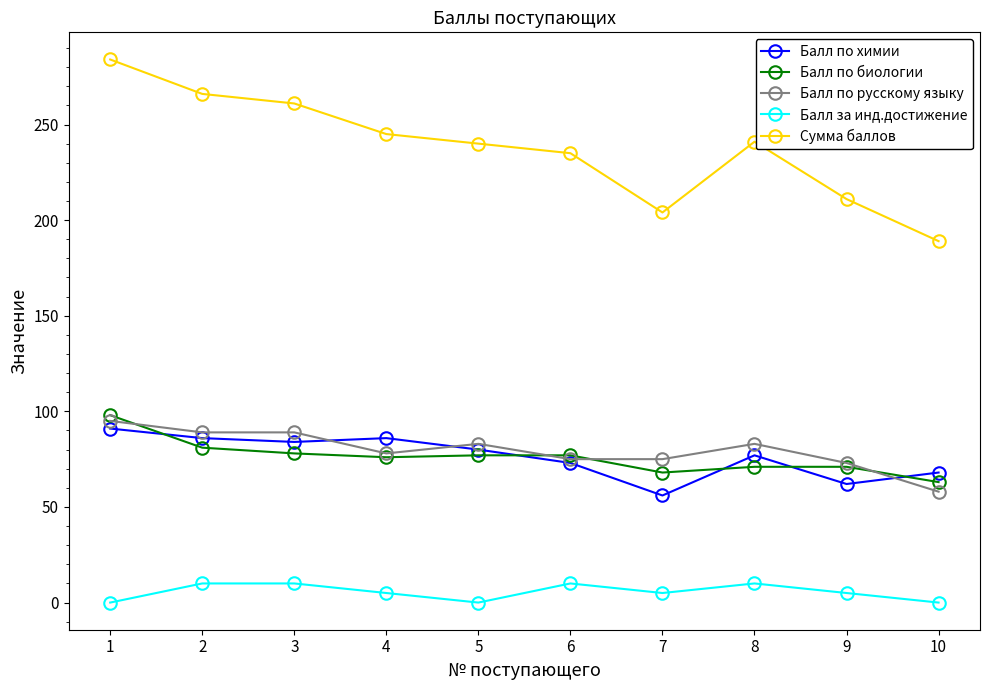

Is the value of Балл по химии at 2 greater than the value of Балл по русскому языку at 10?

Yes